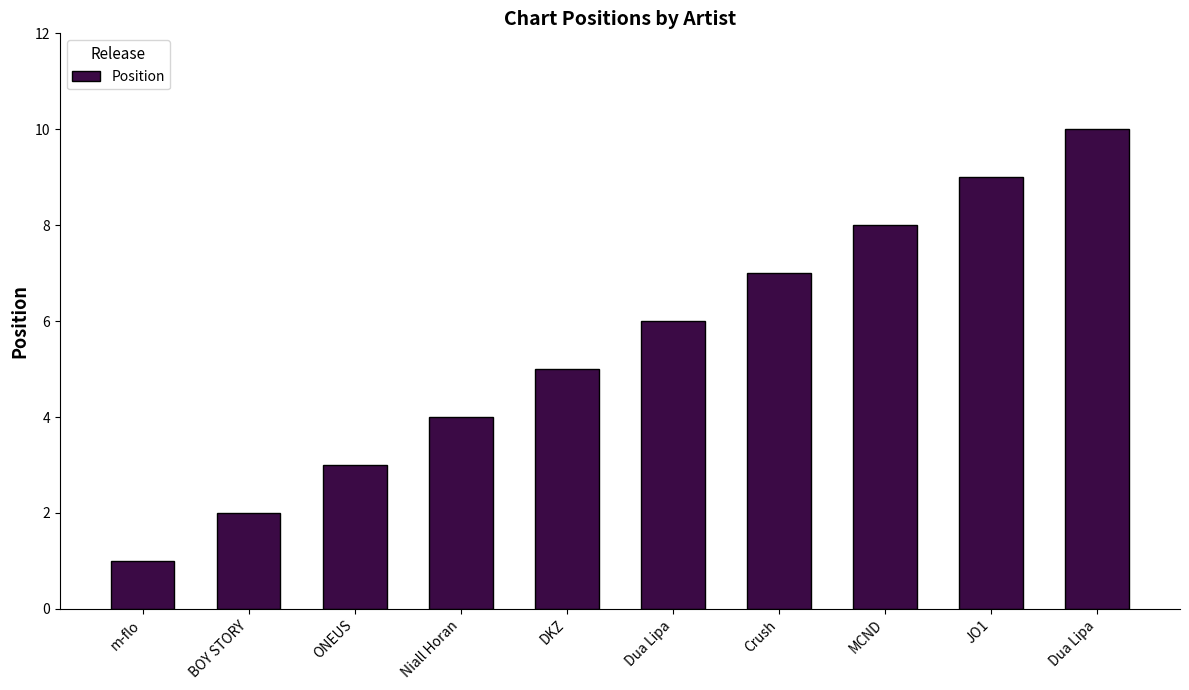

What is the label of the 10th bar from the right?

m-flo